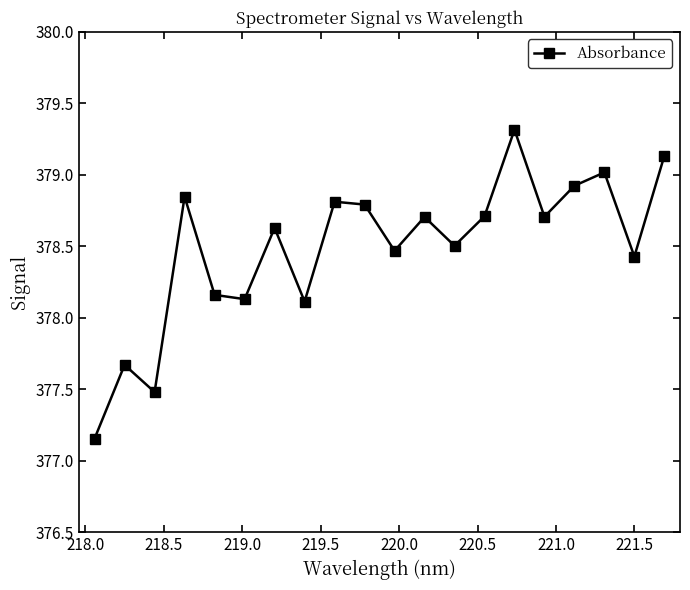

How many points are higher than both their immediate neighbors (excluding endpoints)?

7